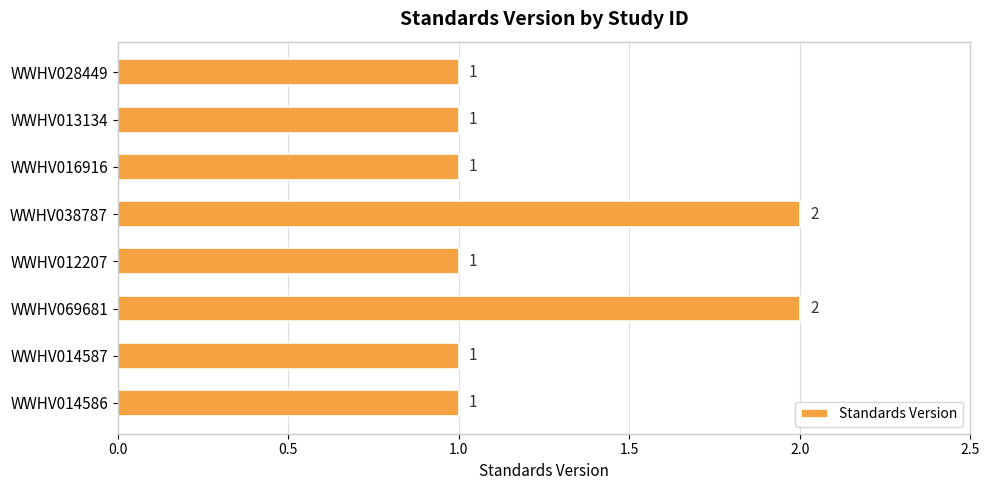

Does the chart contain stacked bars?

No